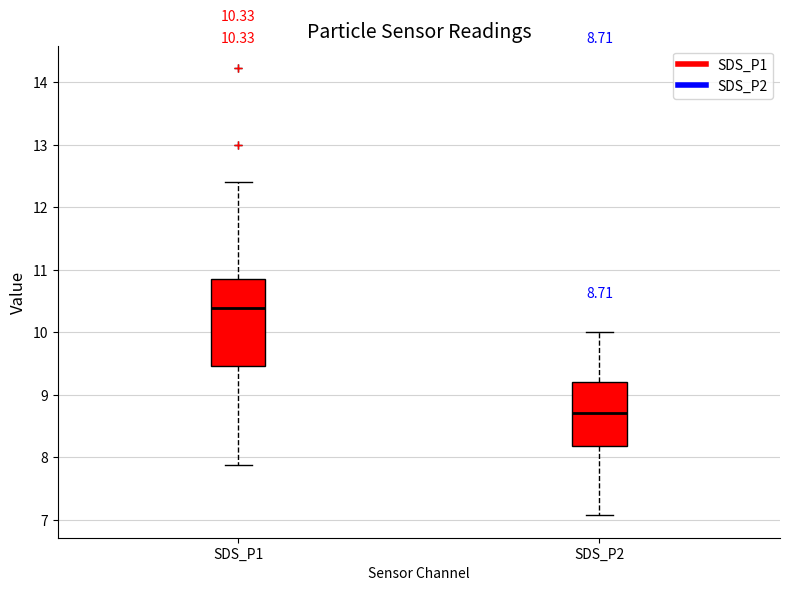

Which box's median line is the highest?

SDS_P1